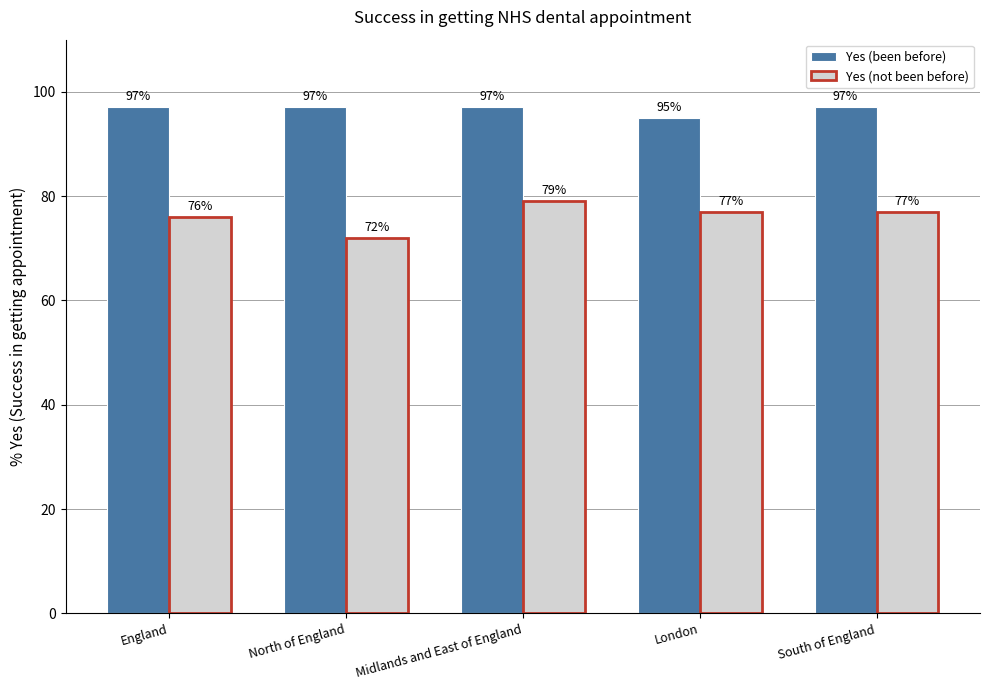

What is the average value of the Yes (not been before) series?

76